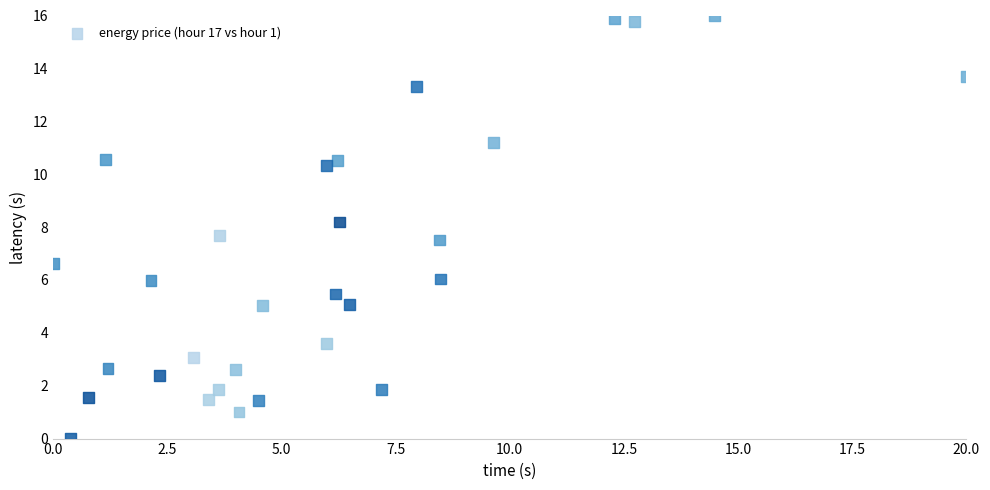

What is the range of X values (max minus min)?

20.0